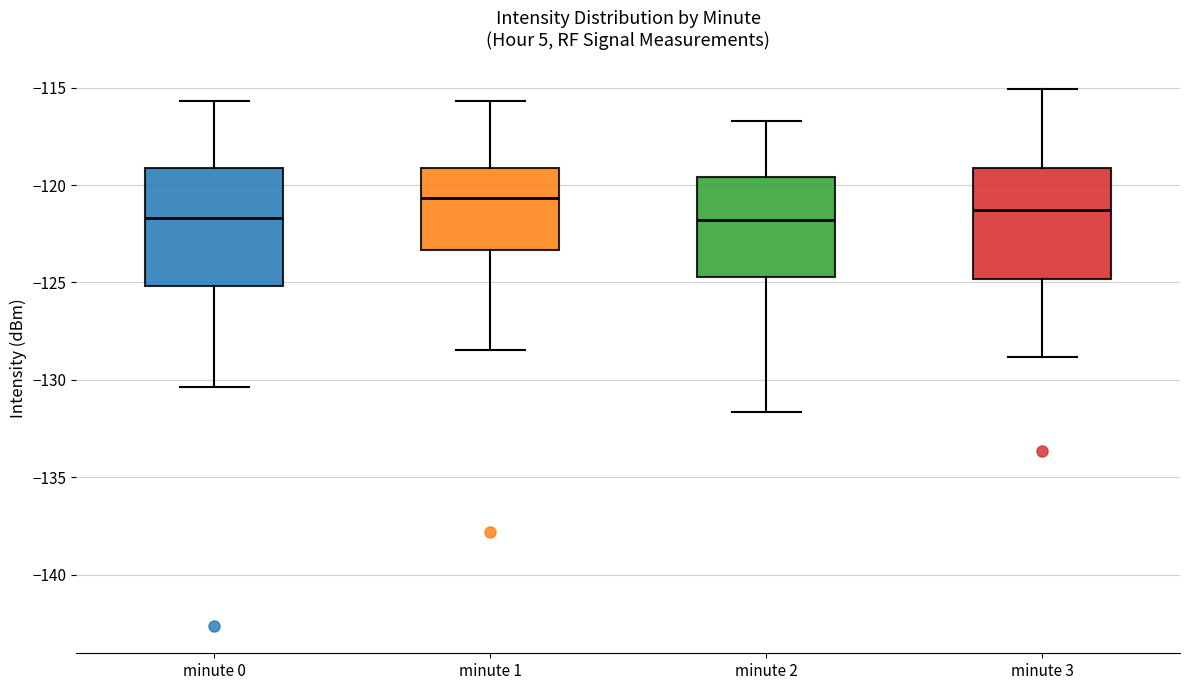

Reading left to right, read every box against the y-axis: the position of its median line, the range the box covers, and the ends of its whiskers. The values are not printed on the chart, so give them approximately, as read against the axis.

minute 0: median -121.5, box -125.0 to -119.0, whiskers -130.5 to -115.5
minute 1: median -120.5, box -123.5 to -119.0, whiskers -128.5 to -115.5
minute 2: median -122.0, box -124.5 to -119.5, whiskers -131.5 to -116.5
minute 3: median -121.5, box -125.0 to -119.0, whiskers -129.0 to -115.0